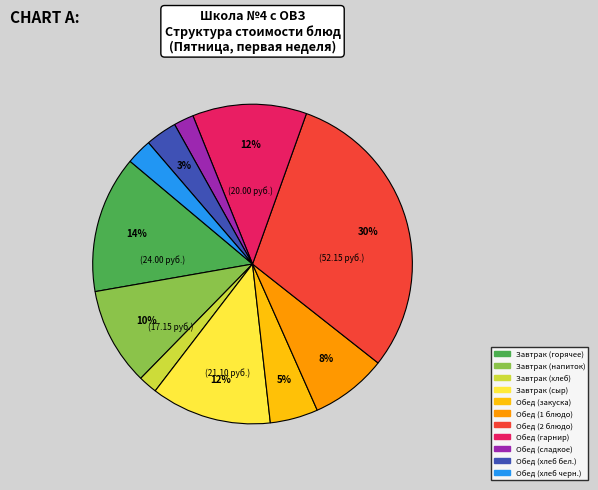

Count the number of slices in the pie.

11